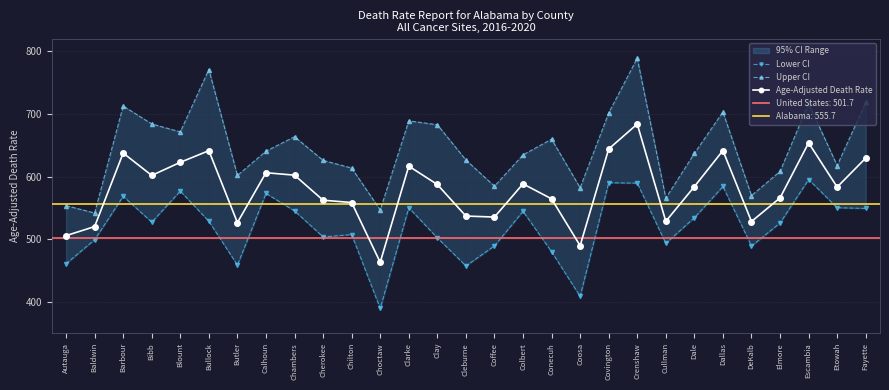

What is the sum of the Lower CI values at Barbour and Cherokee?

1072.3